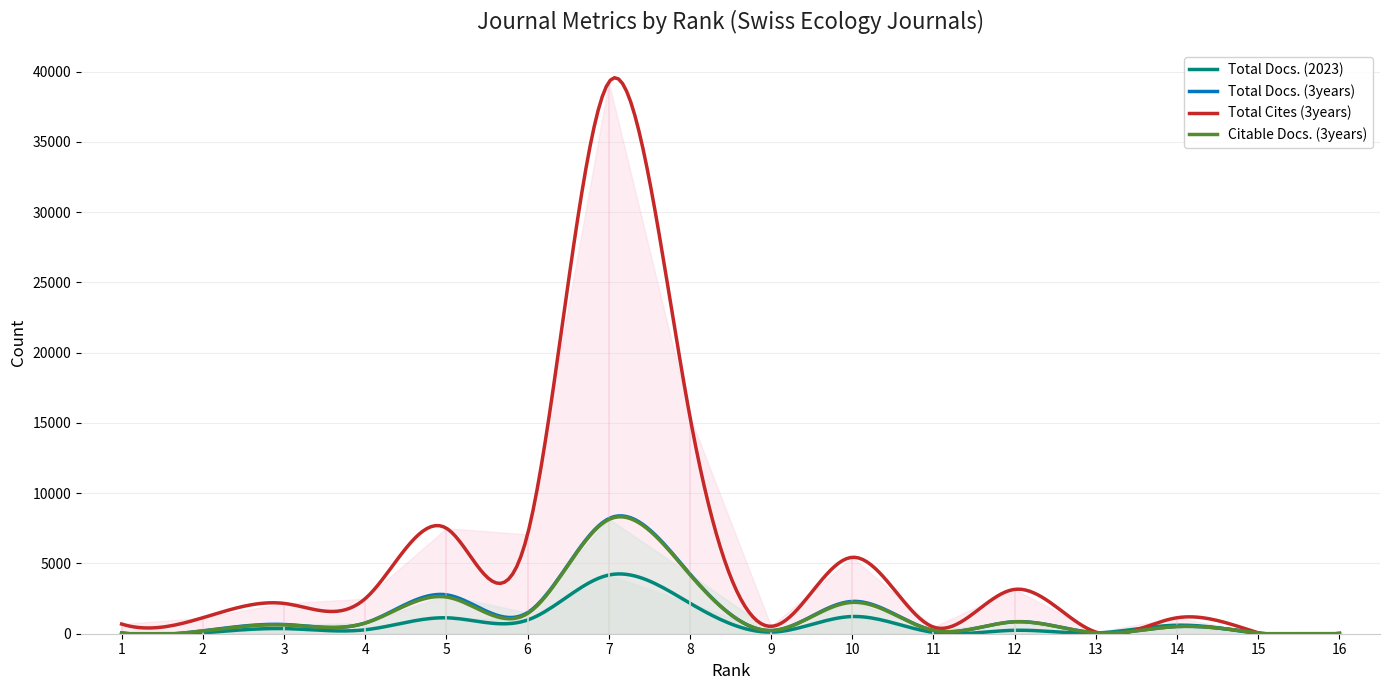

Between 6 and 2, which is larger?

6